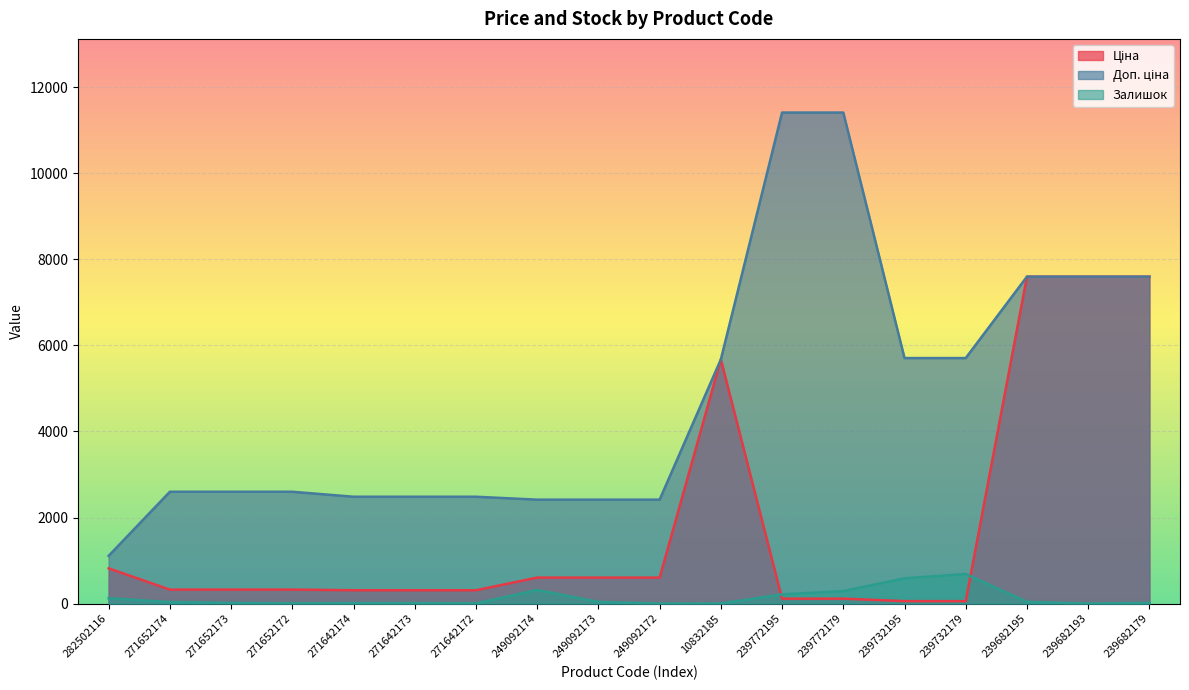

True or false: Ціна and Залишок intersect in this chart.

True